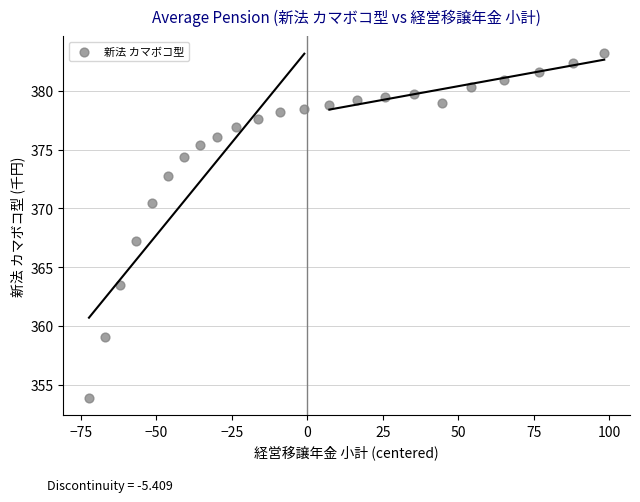

What Y value in the scatter plot is closest to 368?

367.2